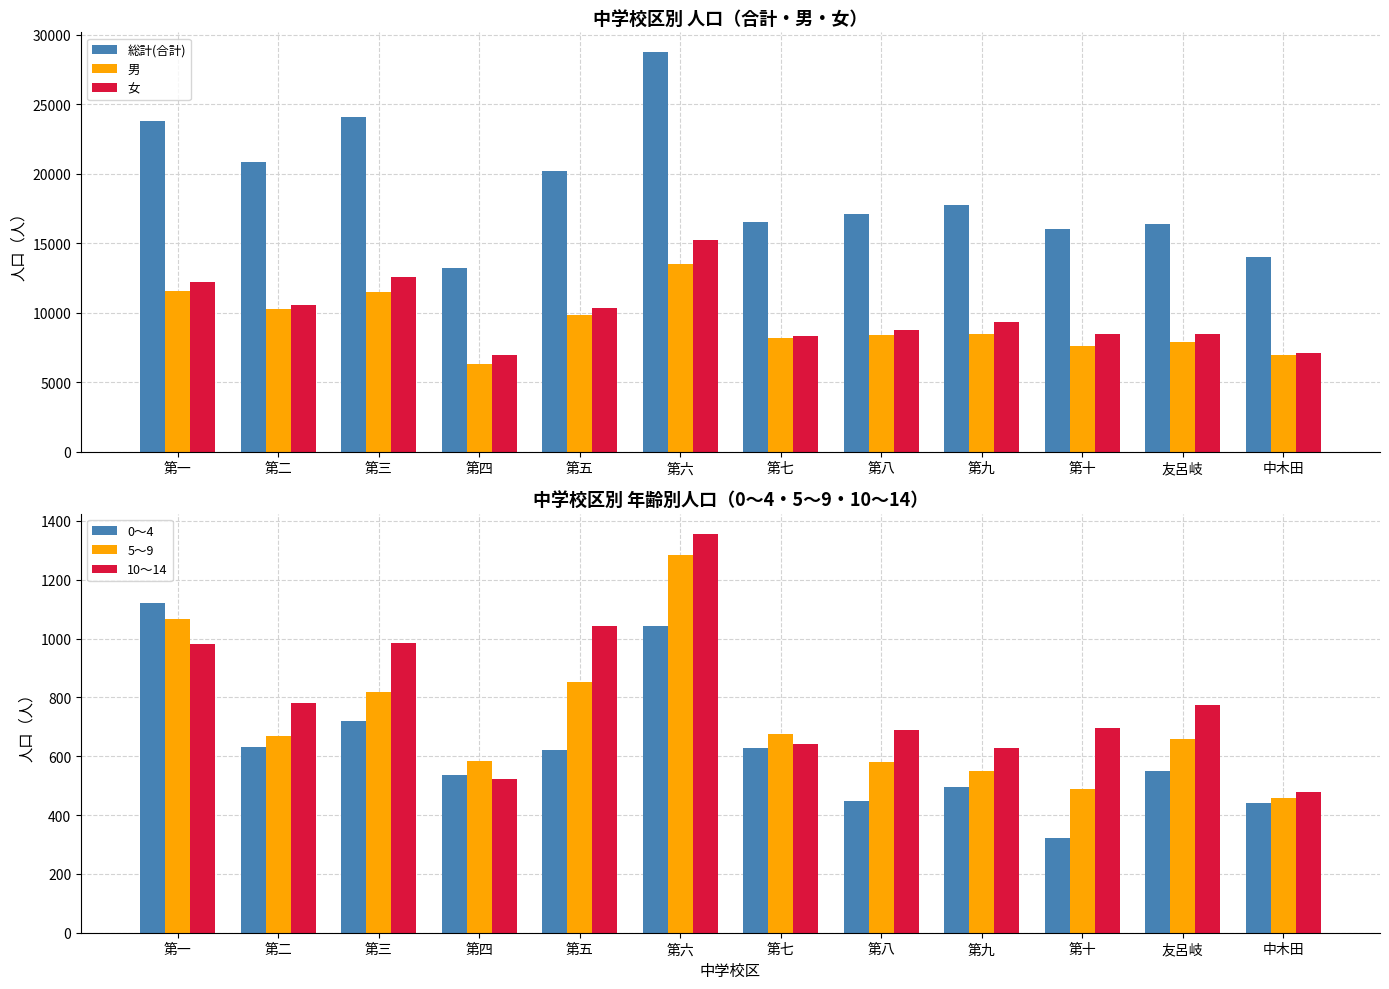

At which category is the sum across all series the highest?

第六